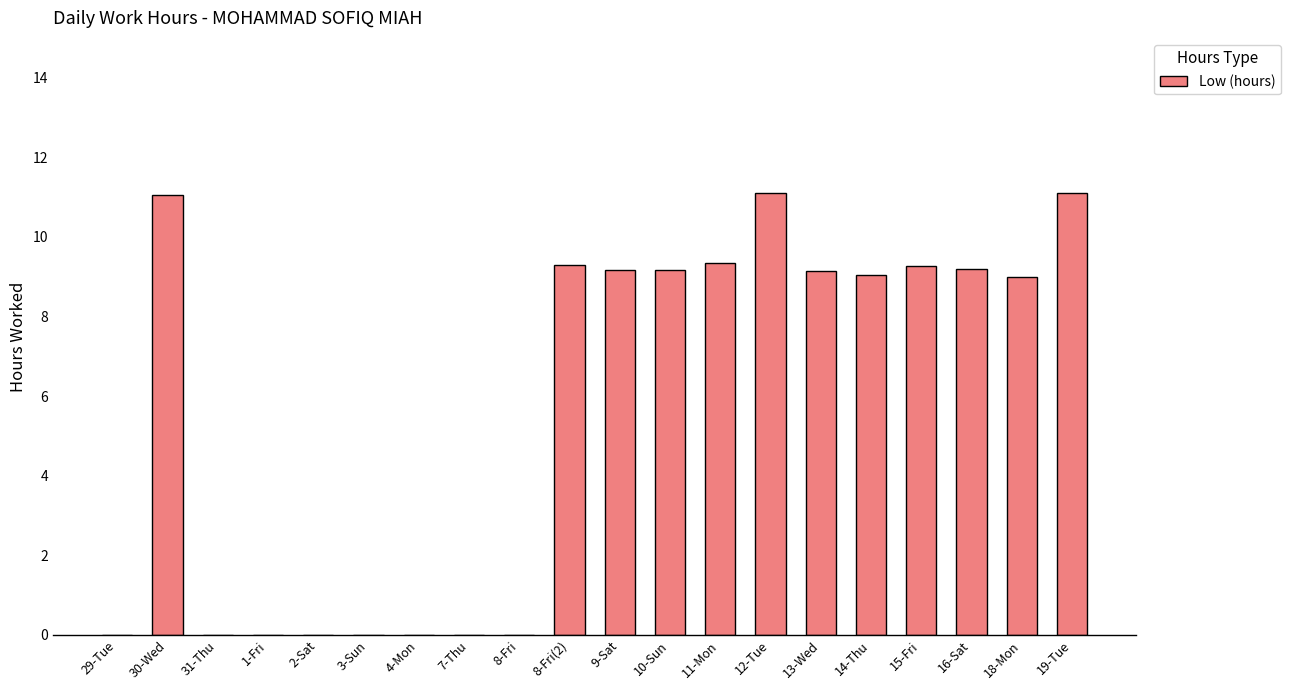

Approximately how many times larger is the value at 10-Sun compared to 30-Wed?

0.8